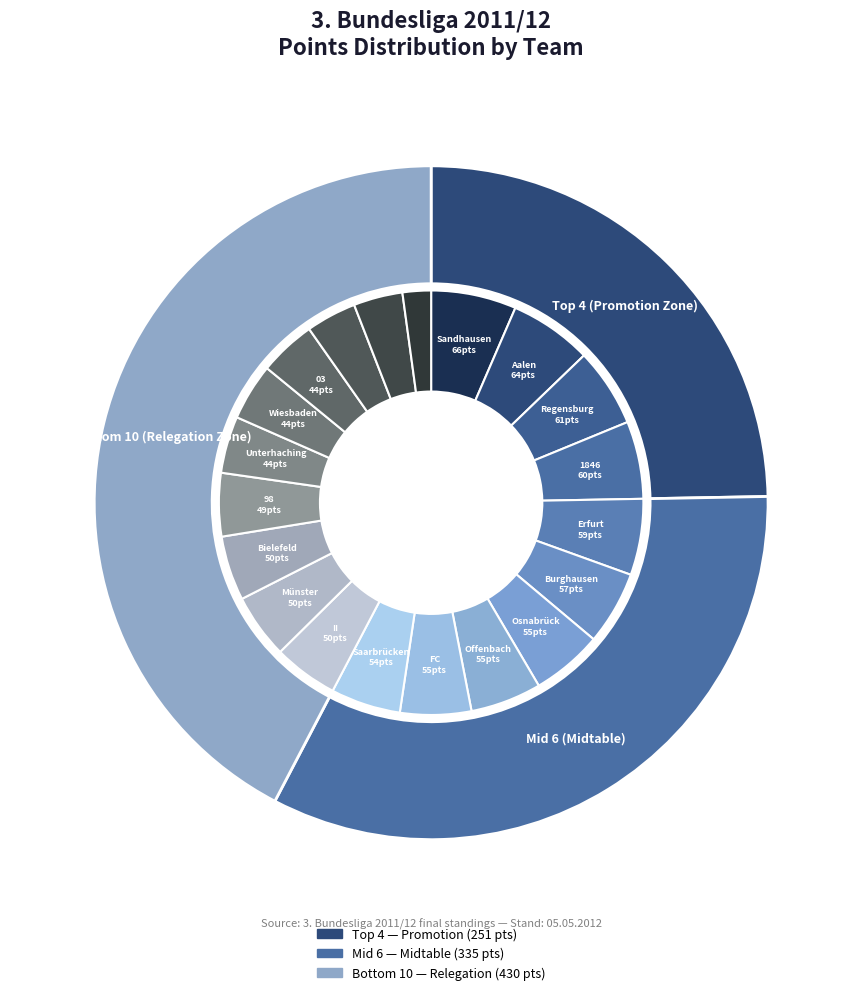

To the nearest percent, what portion does 1. FC Heidenheim 1846 represent?

6%